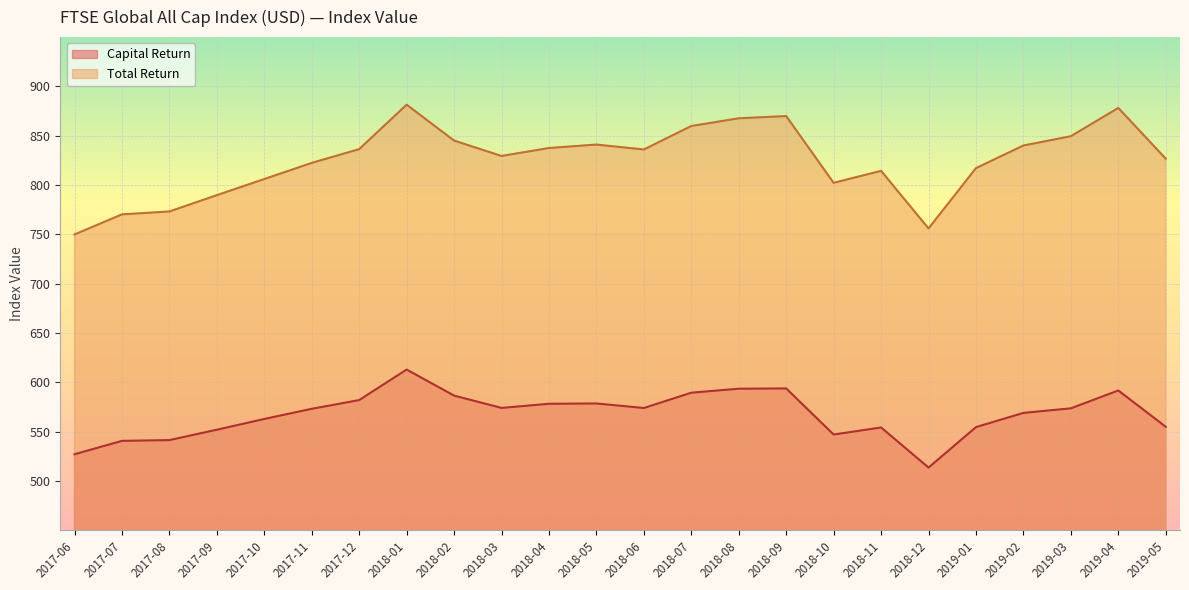

Reading right to left, transcribe all the data shown in this chart.

Capital Return: 554.8	591.6	573.5	568.9	554.5	513.5	554.1	547.0	593.7	593.4	589.4	573.9	578.5	578.2	573.9	586.5	612.9	581.9	573.0	562.8	551.8	541.3	540.5	527.0
Total Return: 826.7	878.2	849.5	840.1	817.2	756.0	814.4	802.2	869.9	867.7	859.8	836.0	841.0	837.5	829.5	845.1	881.5	836.4	822.4	806.1	789.7	773.2	770.2	749.9